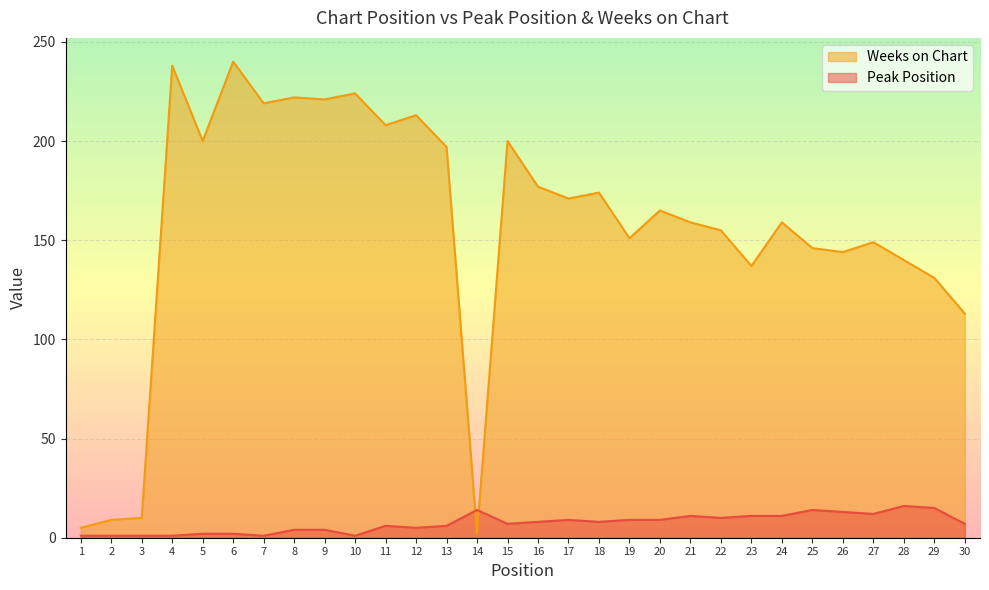

Count the number of data series in this chart.

2